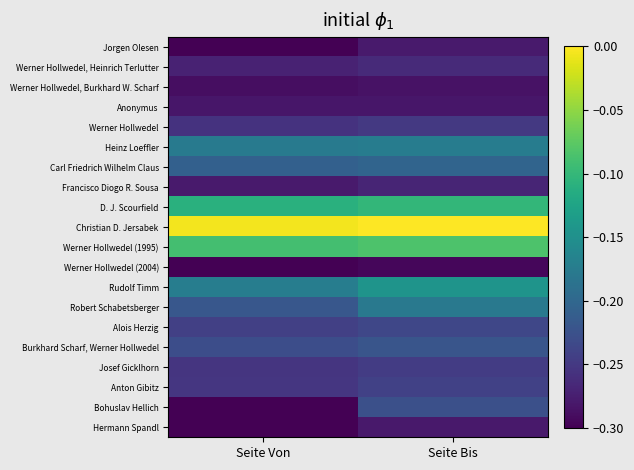

Which series has the largest total across all categories?

Christian D. Jersabek